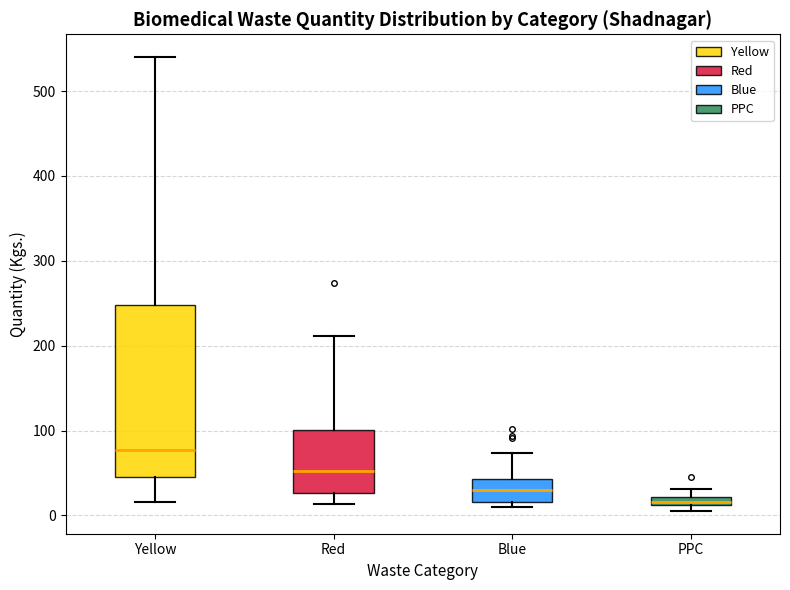

Where does the lower whisker of the box for Yellow end on the y-axis? The values are not printed on the chart, so give them approximately, as read against the axis.

20